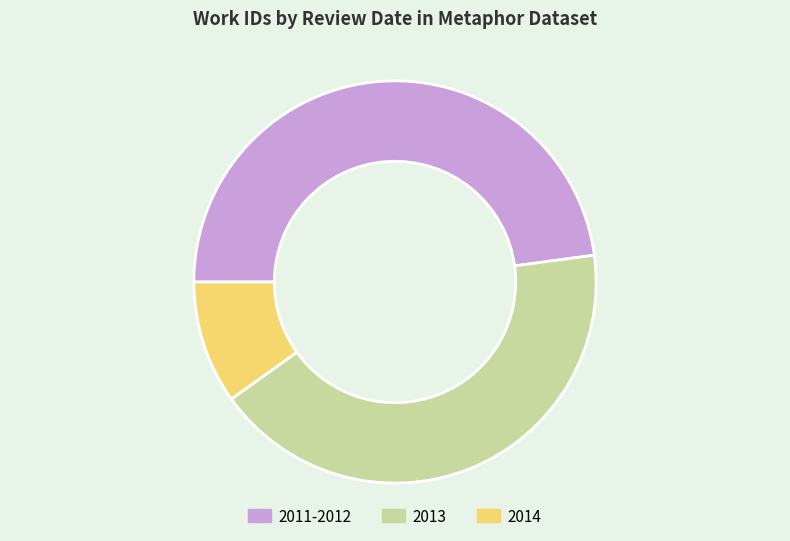

Which category has the smallest portion of the pie?

2014